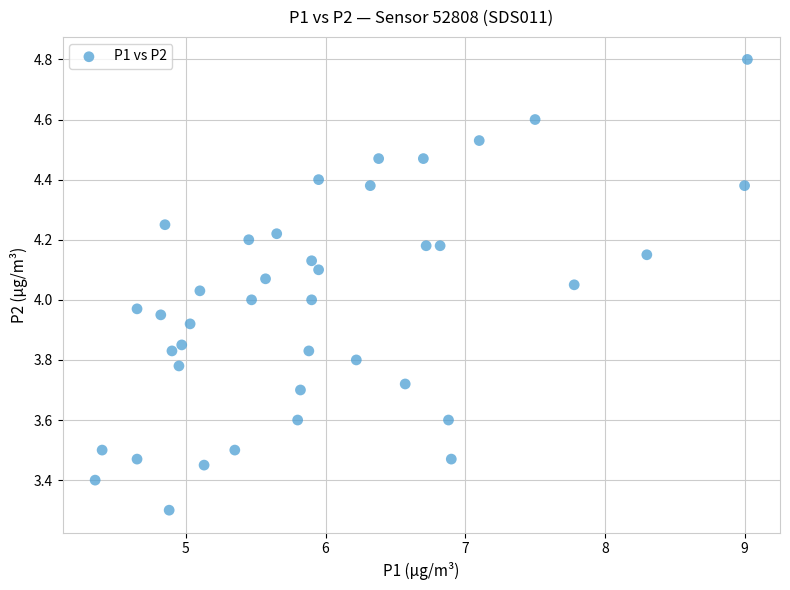

What is the range of X values (max minus min)?

4.7